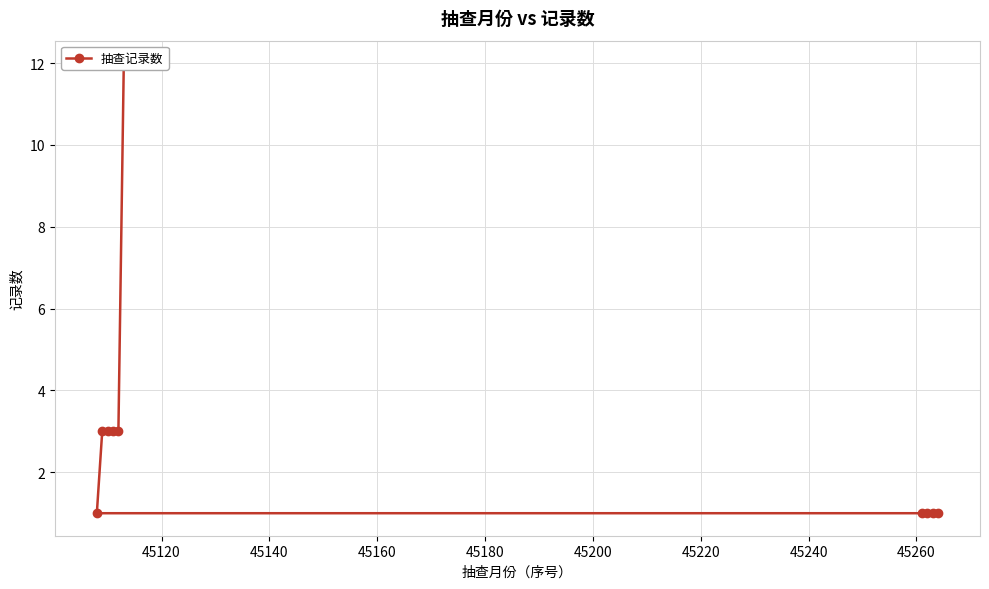

The chart shows a value of 1 at 45120. True or false?

True